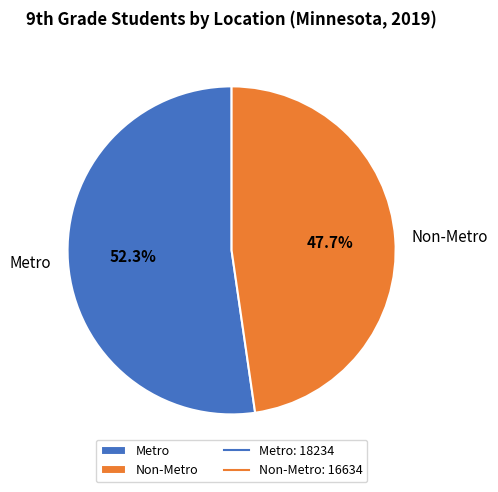

Is it true that Metro is 52% of the pie?

True